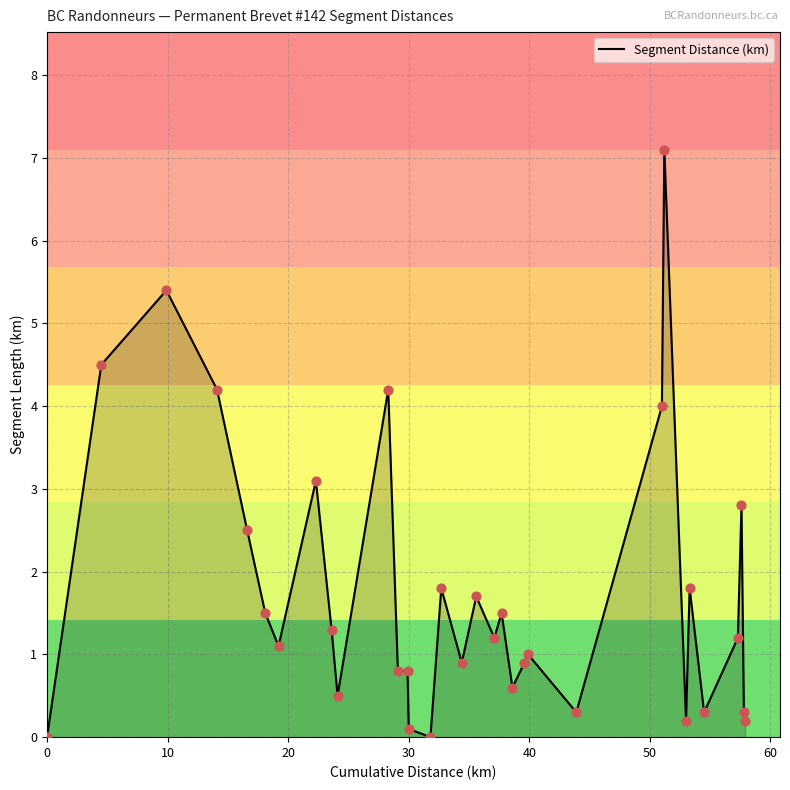

What is the greatest value displayed?

7.1